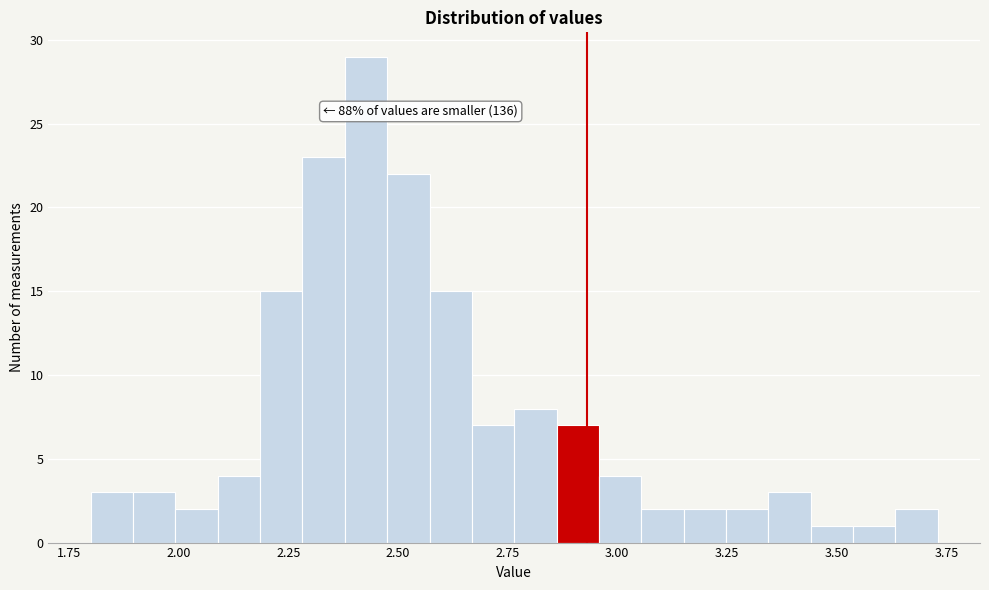

Around what value on the x-axis is the tallest bar? Give the approximate position of its centre, as read against the axis.

2.45